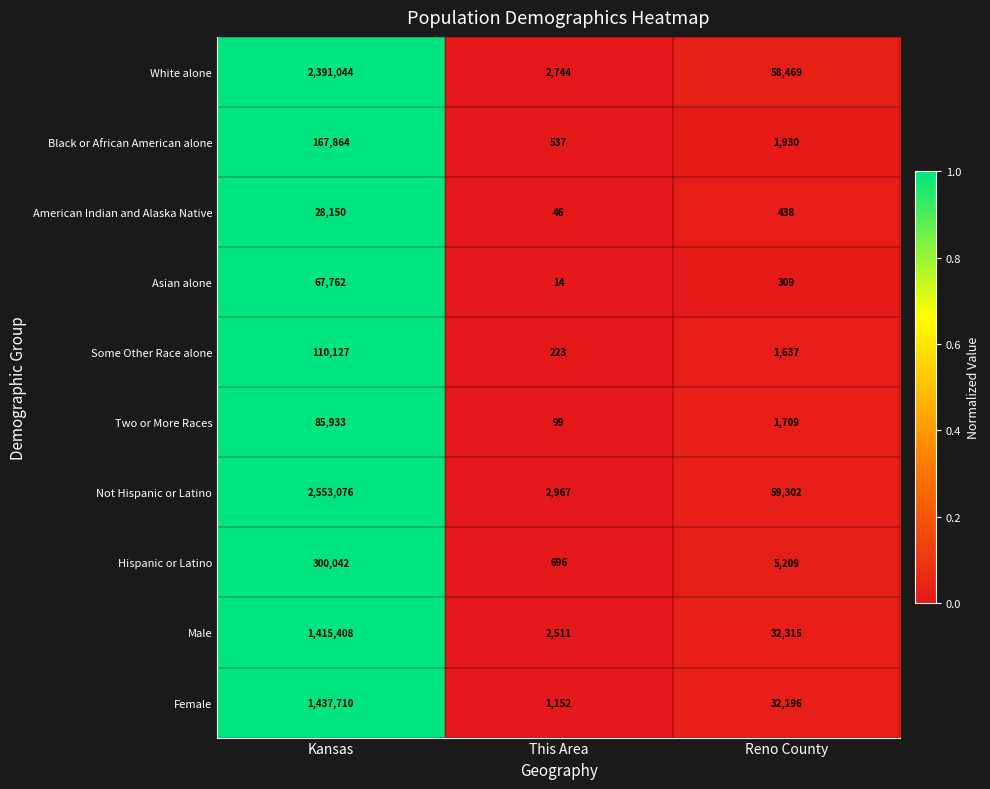

Rank the series by their maximum value, from lowest to highest.

American Indian and Alaska Native, Asian alone, Two or More Races, Some Other Race alone, Black or African American alone, Hispanic or Latino, Male, Female, White alone, Not Hispanic or Latino